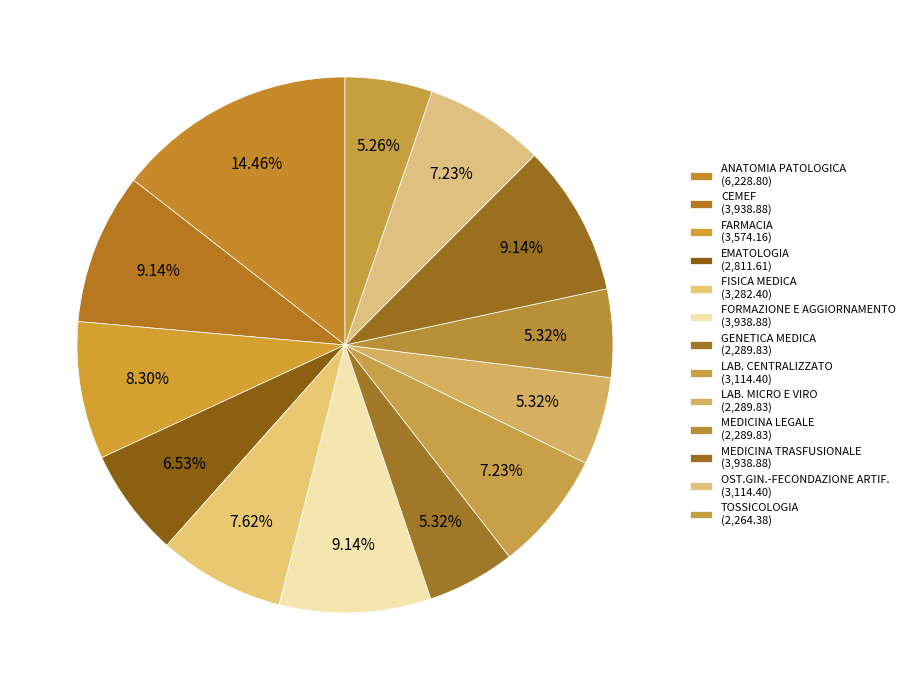

To the nearest percent, what is the combined percentage of CEMEF and GENETICA MEDICA?

14%